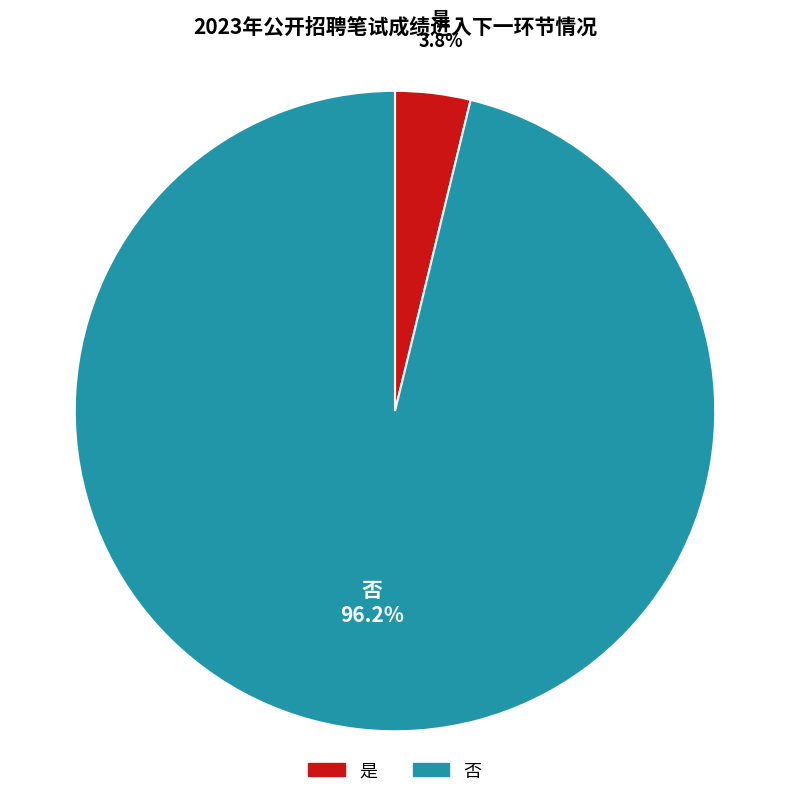

The 是 slice represents 4% of the pie. True or false?

True